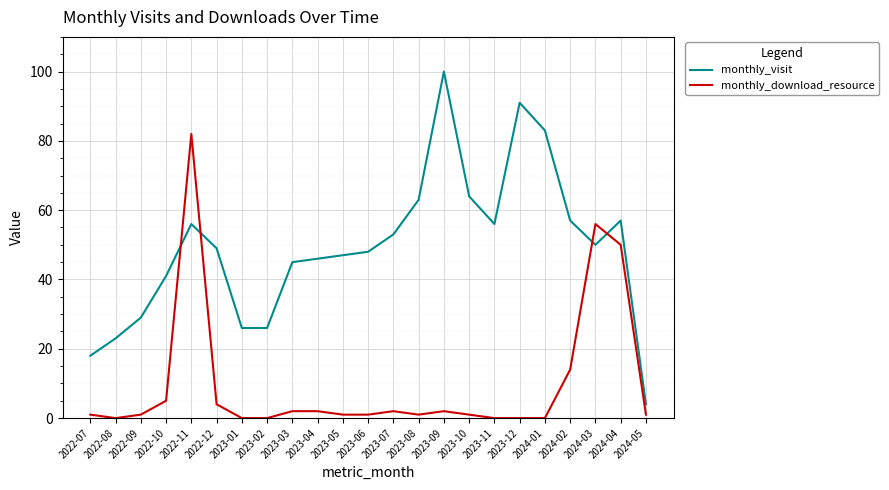

What are all the series names shown in the legend?

monthly_visit, monthly_download_resource